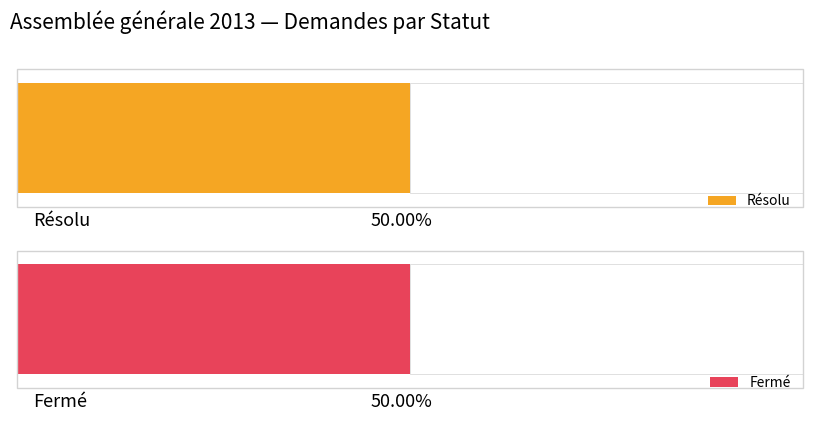

At which label does Résolu first exceed 1431?

Résolu